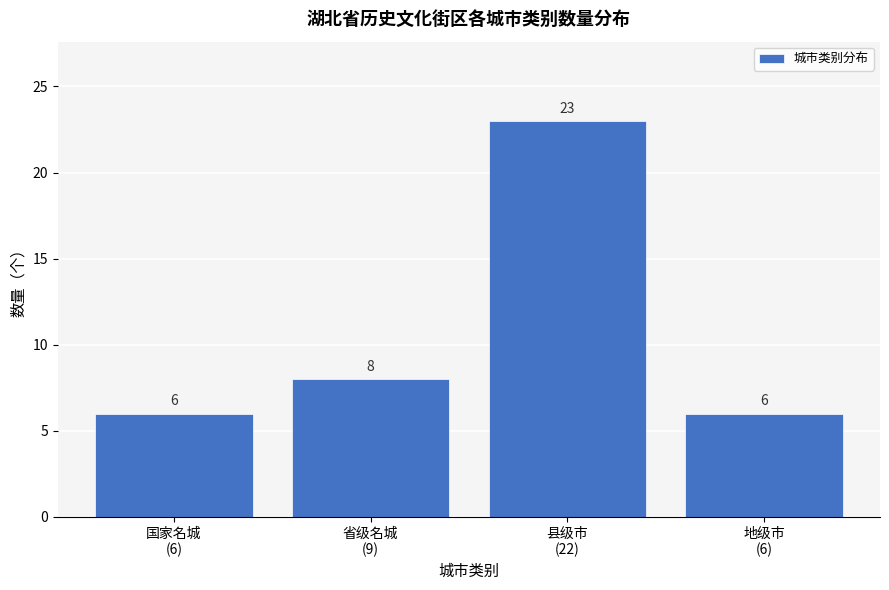

Reading left to right, transcribe all the data shown in this chart.

6	8	23	6